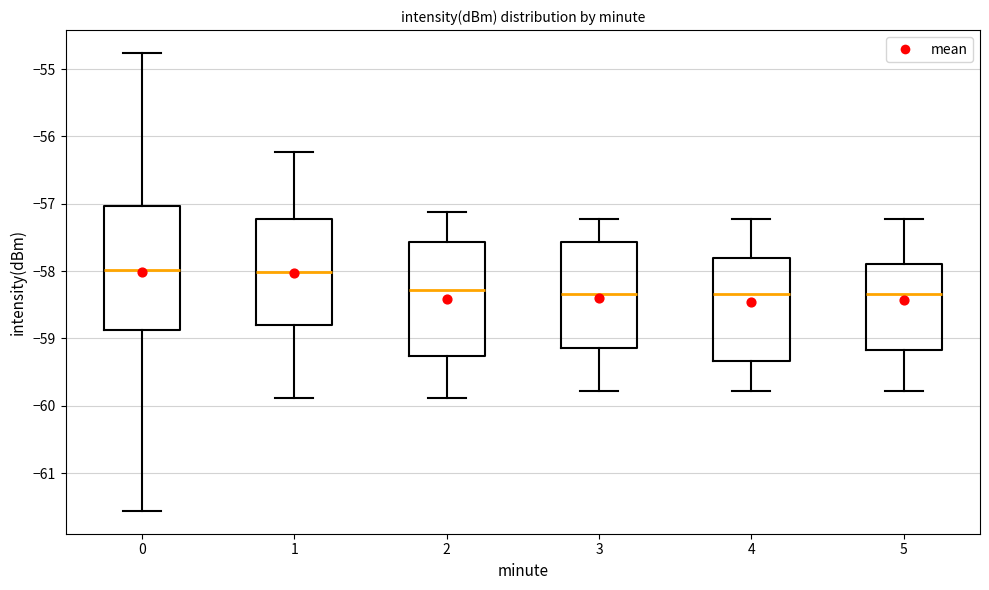

Reading left to right, transcribe this box plot: for each box, give where its median line is, the range the box spans, and where its two whiskers end, as read against the y-axis. The values are not printed on the chart, so give them approximately, as read against the axis.

0: median -58.0, box -58.9 to -57.0, whiskers -61.6 to -54.8
1: median -58.0, box -58.8 to -57.2, whiskers -59.9 to -56.2
2: median -58.3, box -59.3 to -57.6, whiskers -59.9 to -57.1
3: median -58.3, box -59.1 to -57.6, whiskers -59.8 to -57.2
4: median -58.3, box -59.3 to -57.8, whiskers -59.8 to -57.2
5: median -58.3, box -59.2 to -57.9, whiskers -59.8 to -57.2